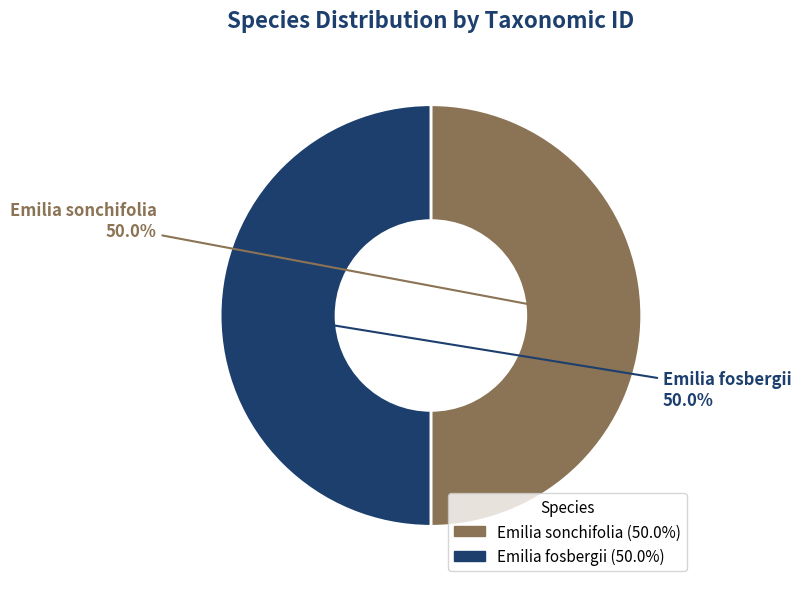

What is the total percentage of Emilia sonchifolia and Emilia fosbergii?

100.0%